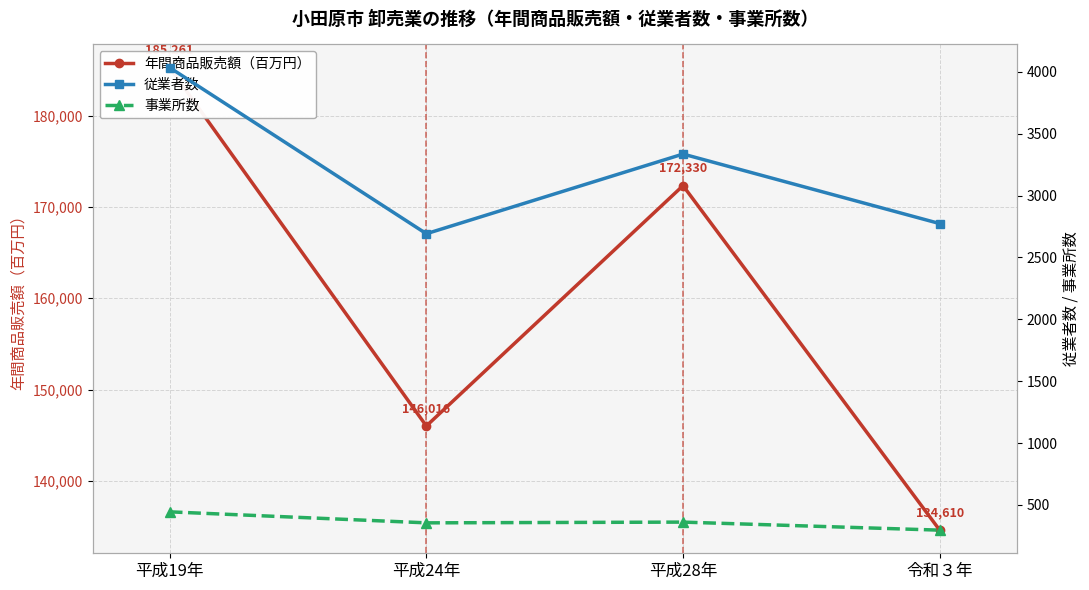

Which category has the lowest value across all series?

令和３年